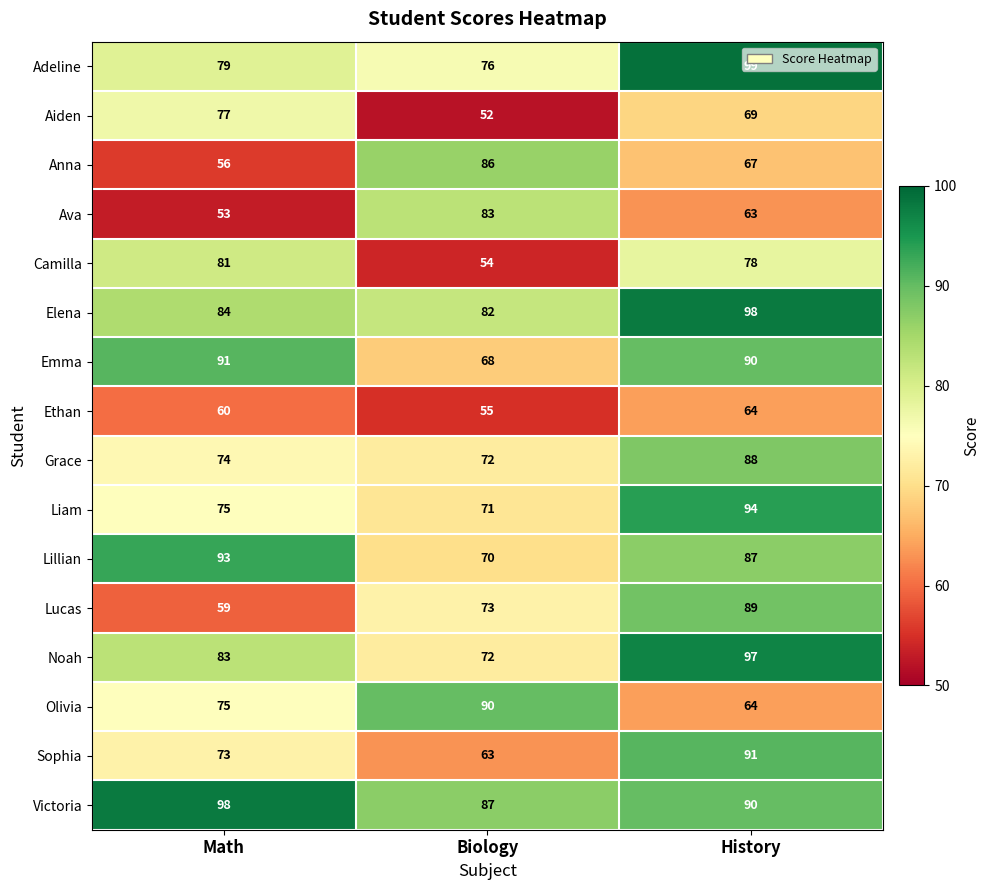

Which label corresponds to the largest value in the chart?

History